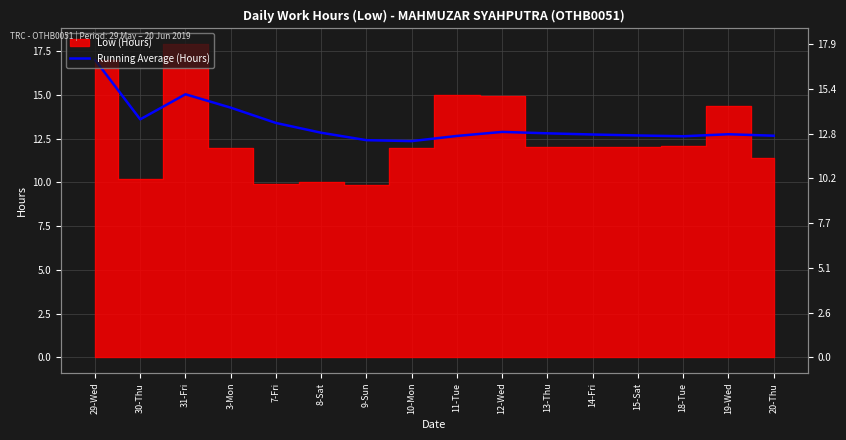

What is the sum of all values?

212.8